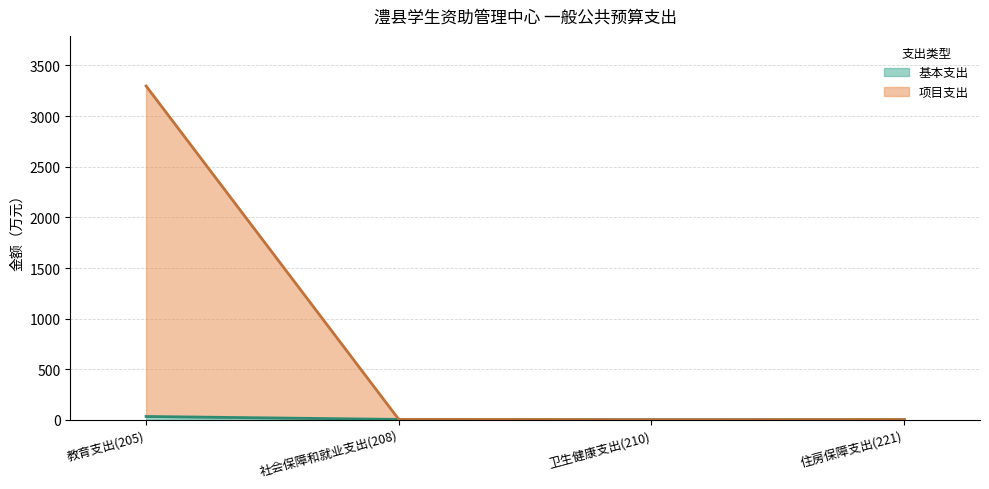

How many lines are shown in the chart?

2